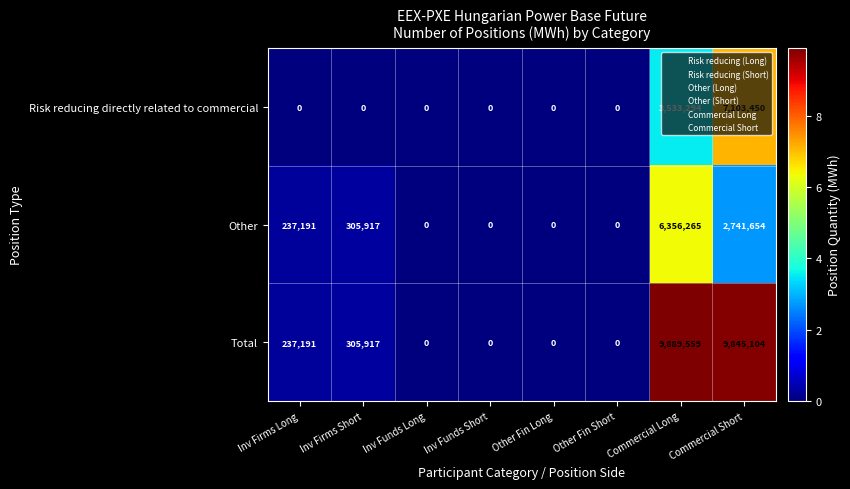

At how many categories does at least one series exceed 5587604?

2